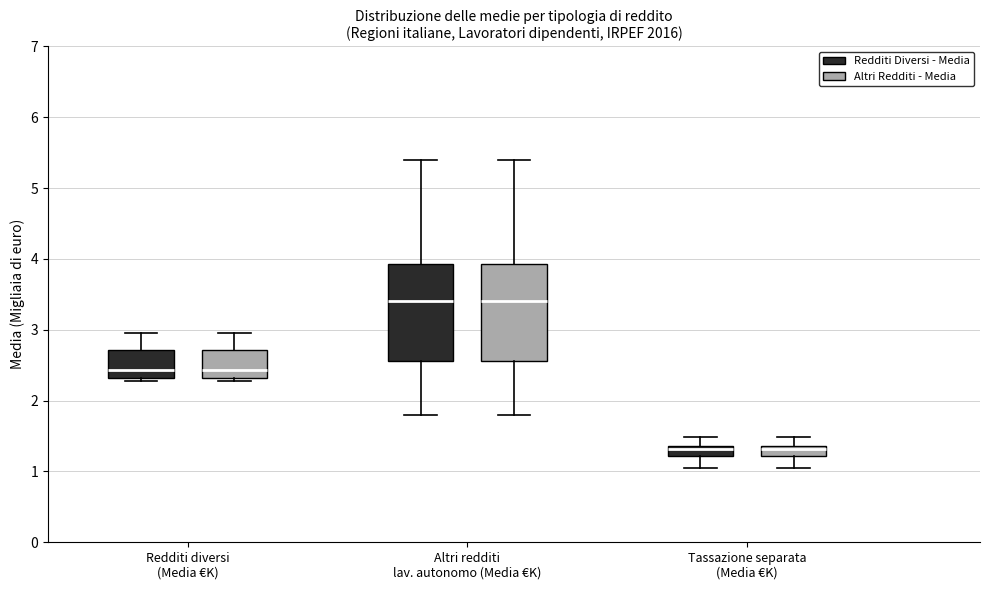

Where is the lower edge of the box for Altri redditi lav. autonomo (Media €K) (Redditi Diversi - Media) on the y-axis? The values are not printed on the chart, so give them approximately, as read against the axis.

2.6